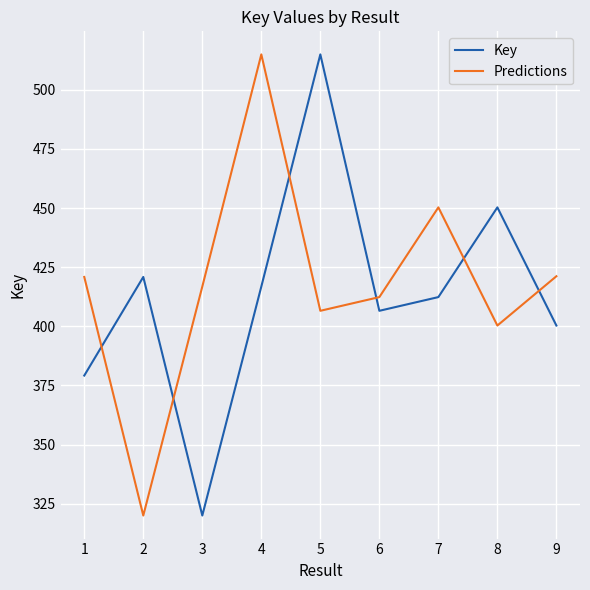

Which series has the largest total across all categories?

Predictions